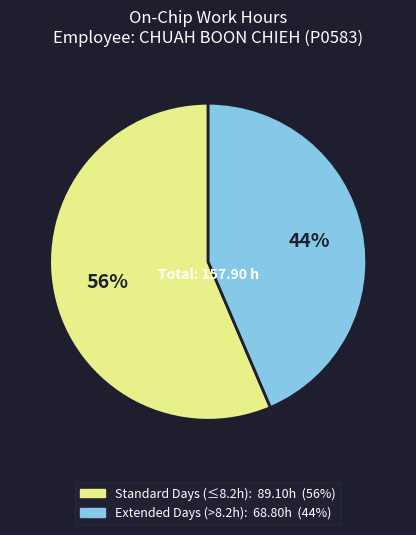

To the nearest percent, what is the average slice percentage?

50%